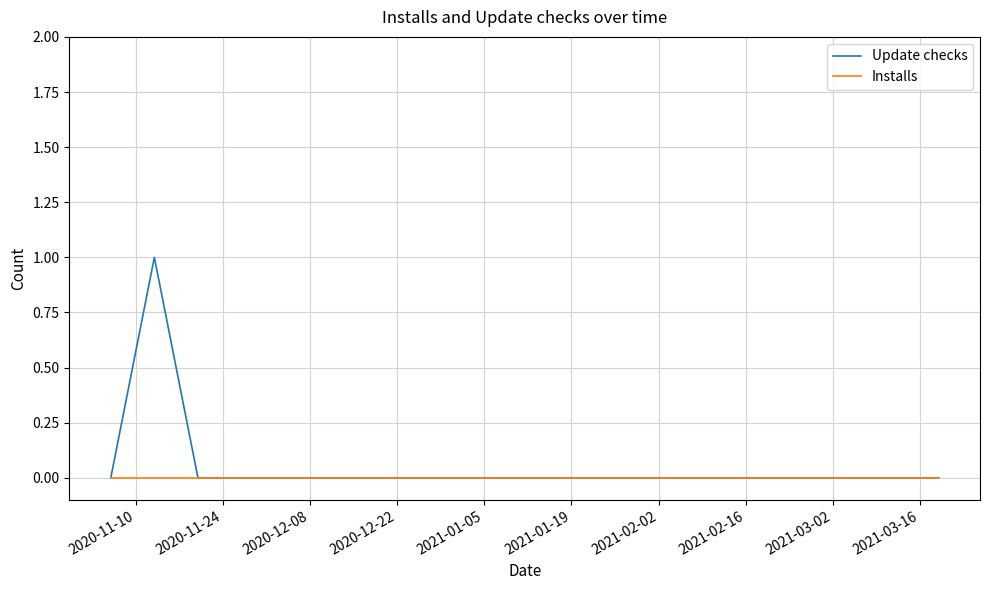

Reading right to left, list all the values displayed in this chart.

Update checks: 0	0	0	0	0	0	0	0	0	0	0	0	0	0	0	0	0	0	1	0
Installs: 0	0	0	0	0	0	0	0	0	0	0	0	0	0	0	0	0	0	0	0